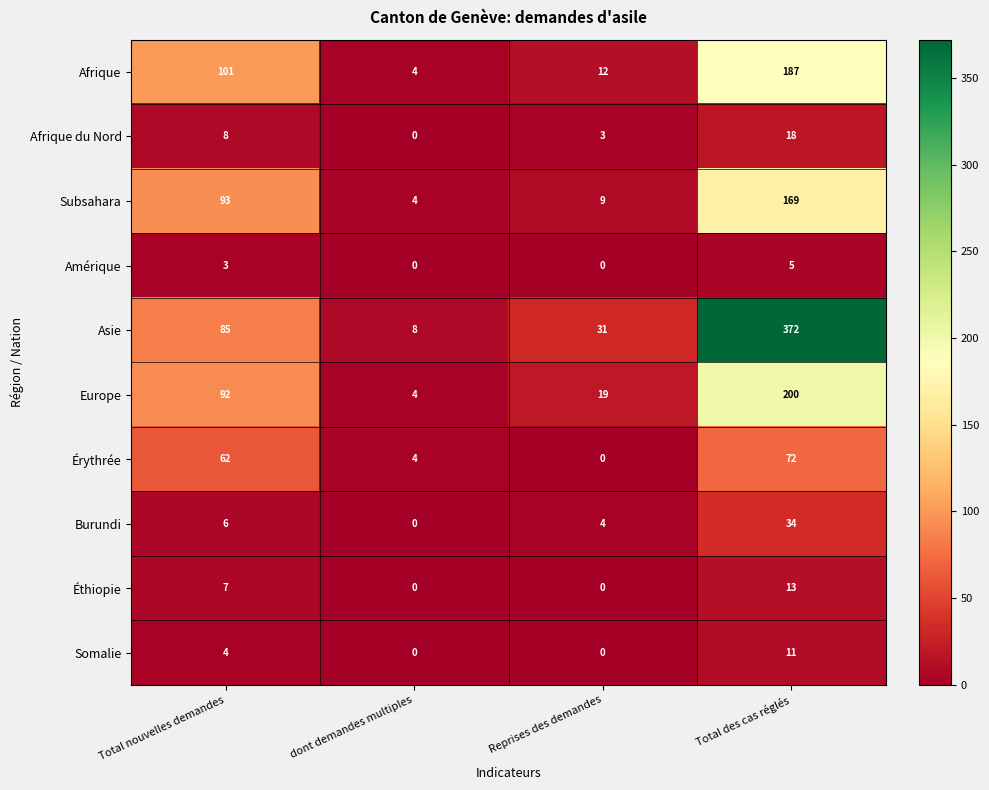

What is the sum of all Afrique values?

304